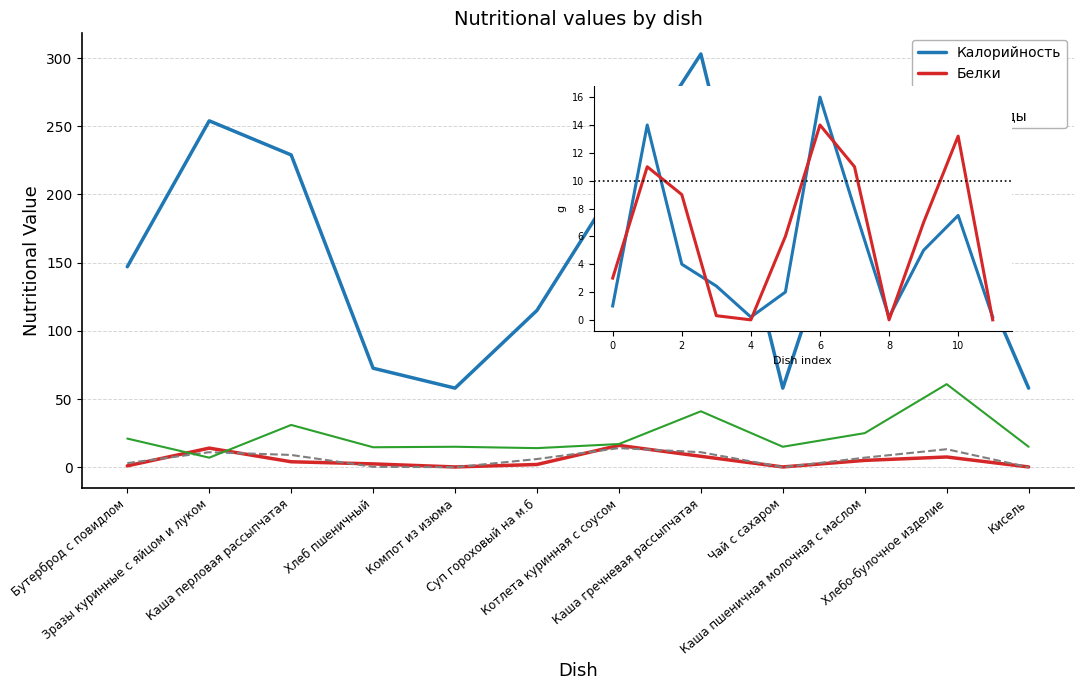

How many data points in Углеводы are above 17?

5